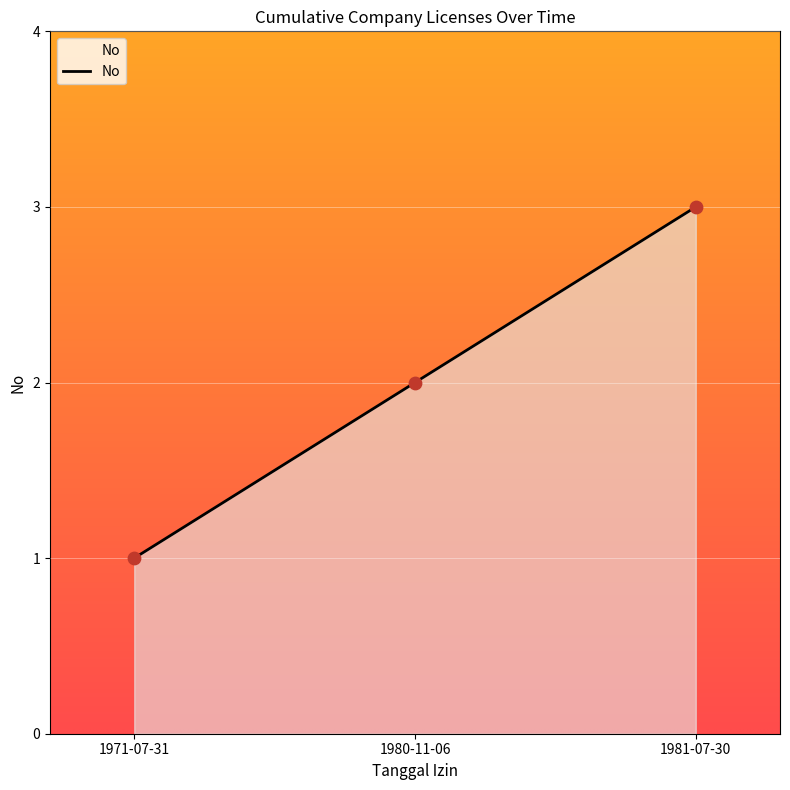

What is the ratio of the value at 1980-11-06 to the value at 1981-07-30?

0.7